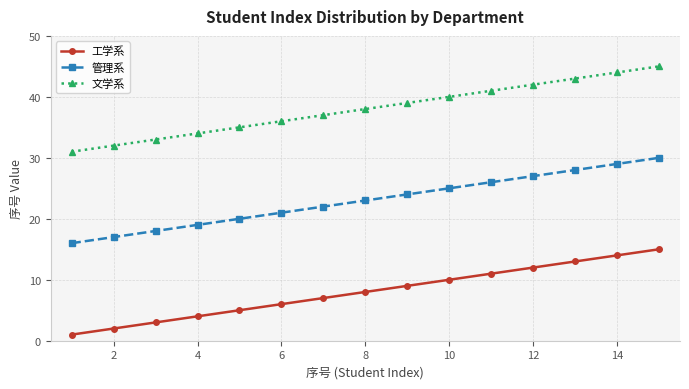

List the series in order of their overall mean, highest first.

文学系, 管理系, 工学系